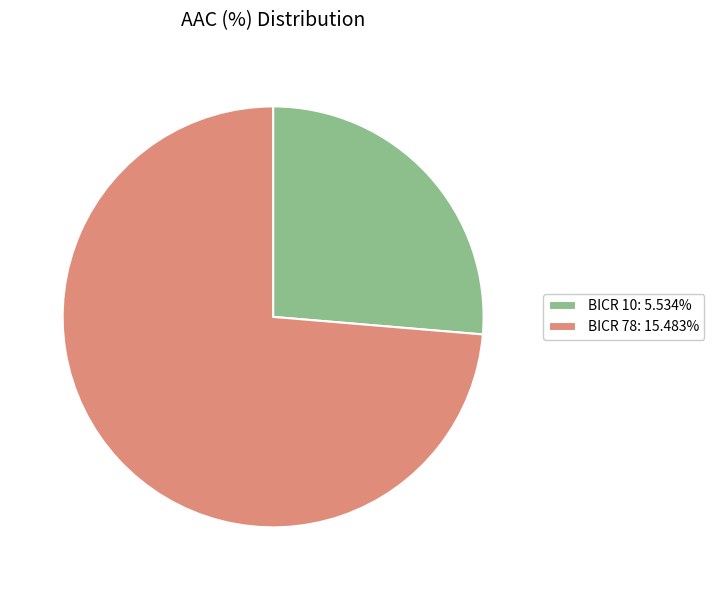

Combined, do BICR 10: 5.534% and BICR 78: 15.483% account for over 50%?

Yes